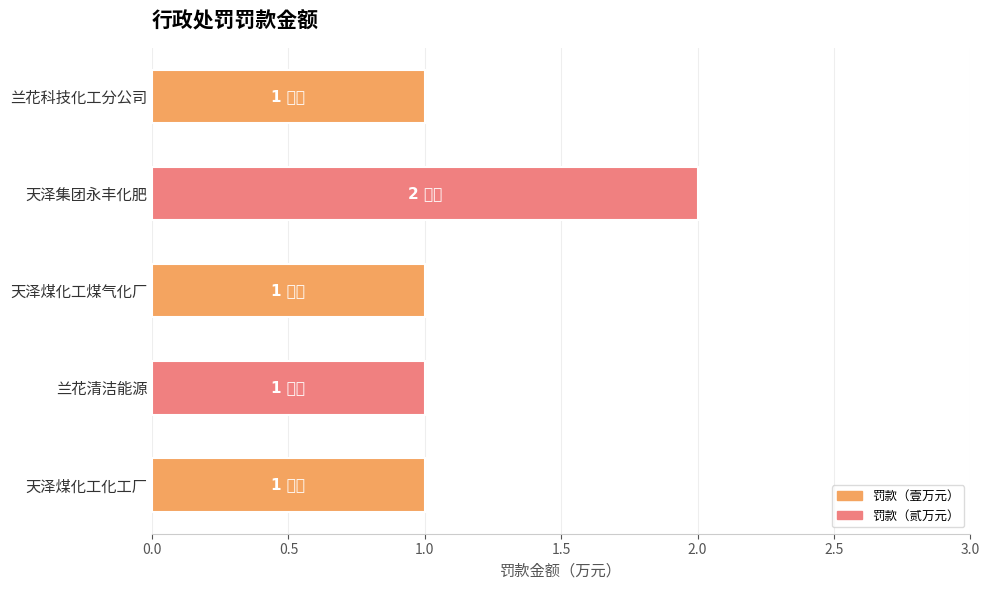

What is the greatest value displayed?

2